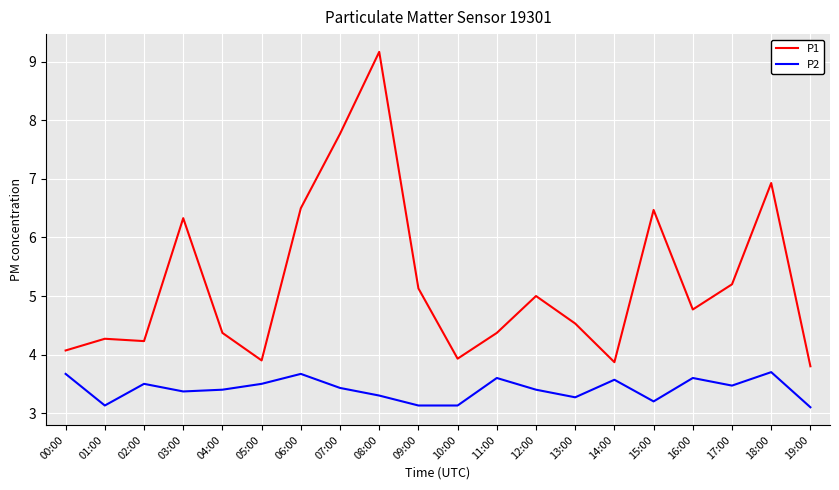

Where is P1 nearest to the value 6?

03:00